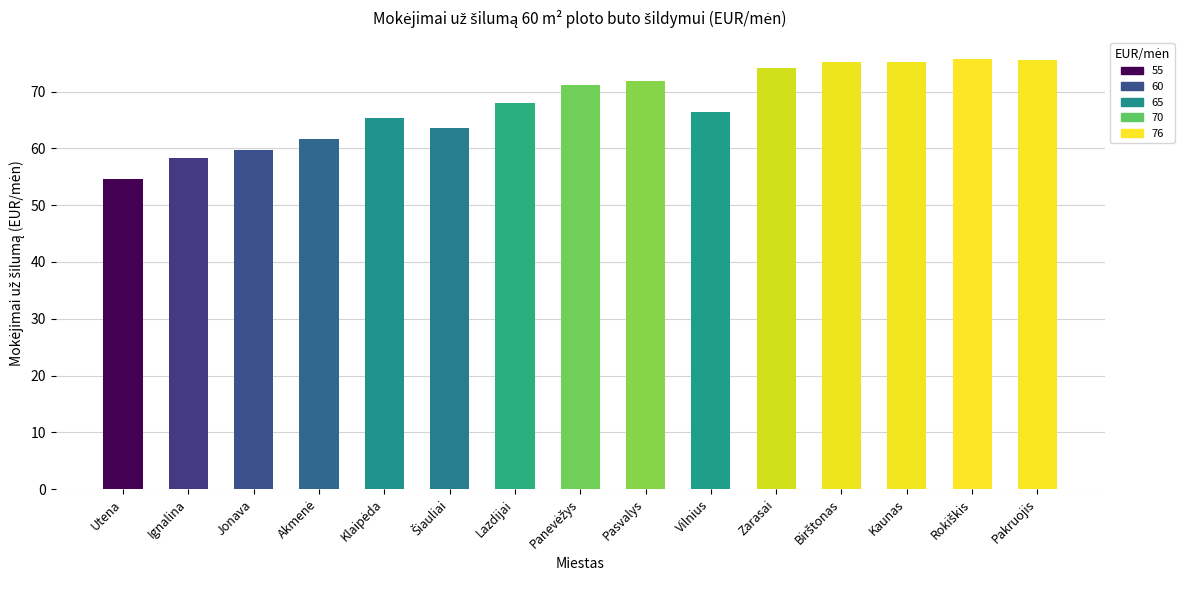

What is the sum of the values at Vilnius and Lazdijai?

134.4